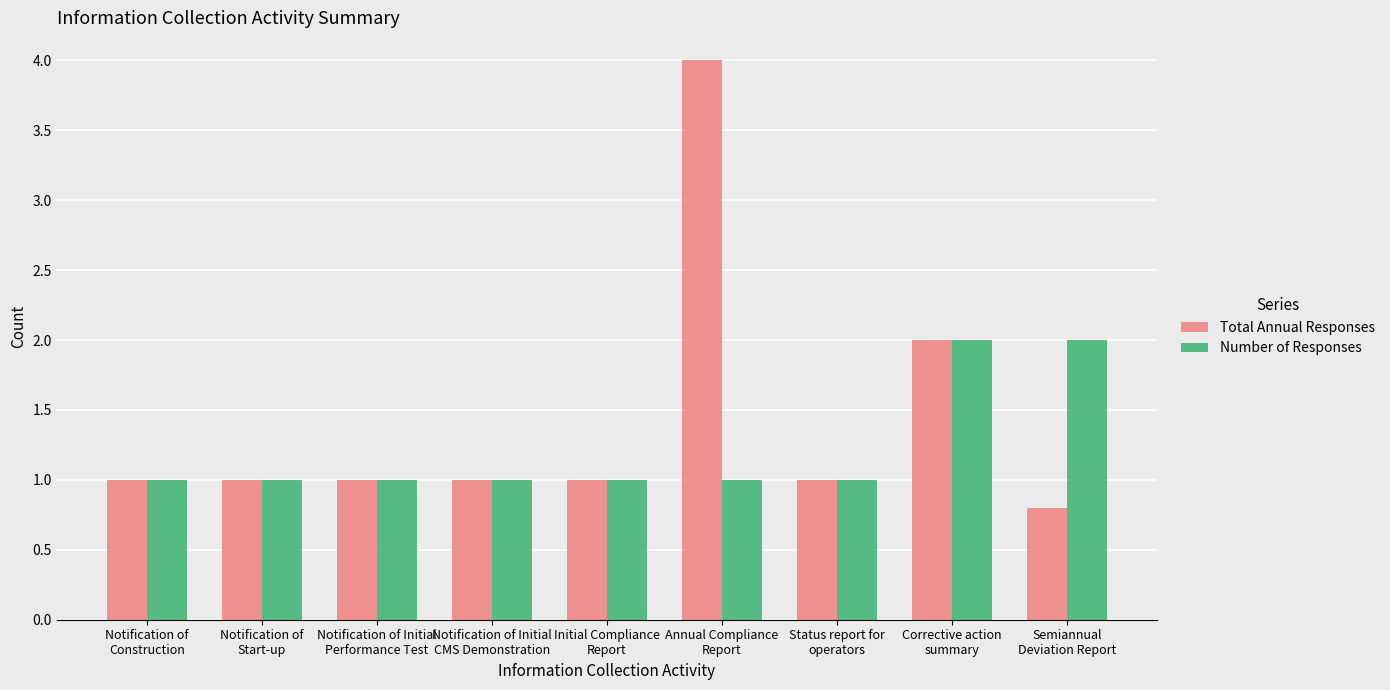

At which category is the sum across all series the highest?

Annual Compliance
Report